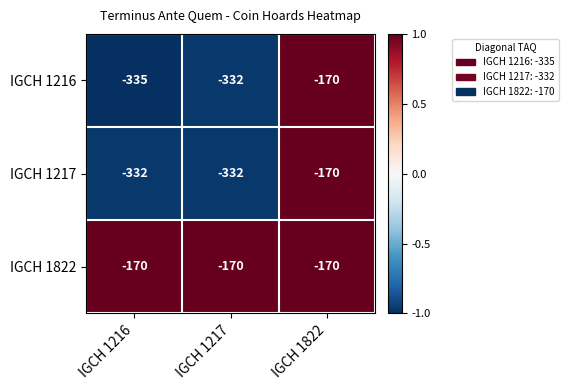

Rank the series at IGCH 1216 from lowest to highest value.

IGCH 1216, IGCH 1217, IGCH 1822